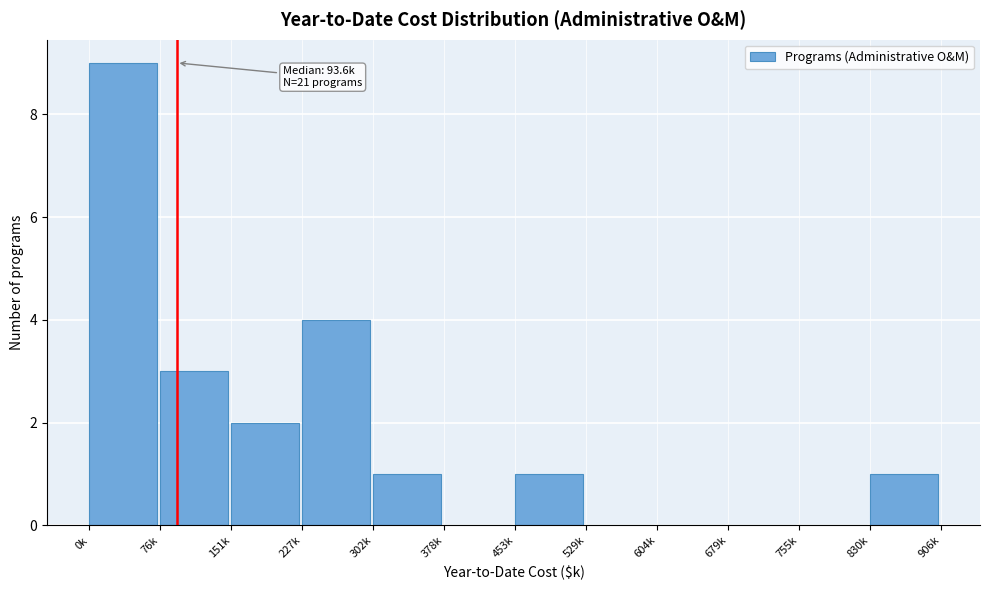

Reading left to right, extract all data points from this chart.

0k=9	76k=3	151k=2	227k=4	302k=1	378k=0	453k=1	529k=0	604k=0	679k=0	755k=0	830k=1